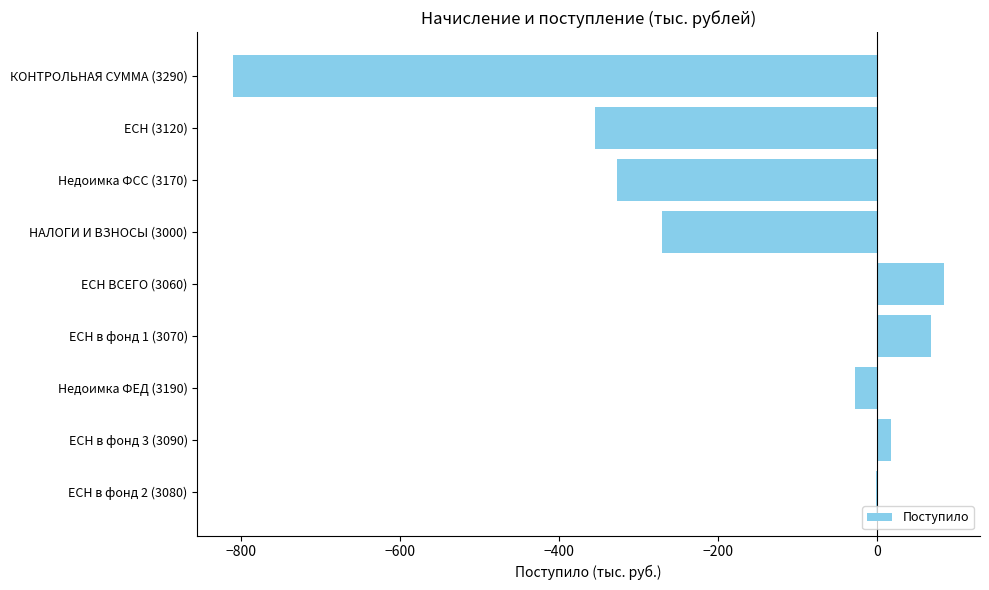

What value does the data have at КОНТРОЛЬНАЯ СУММА (3290)?

-810